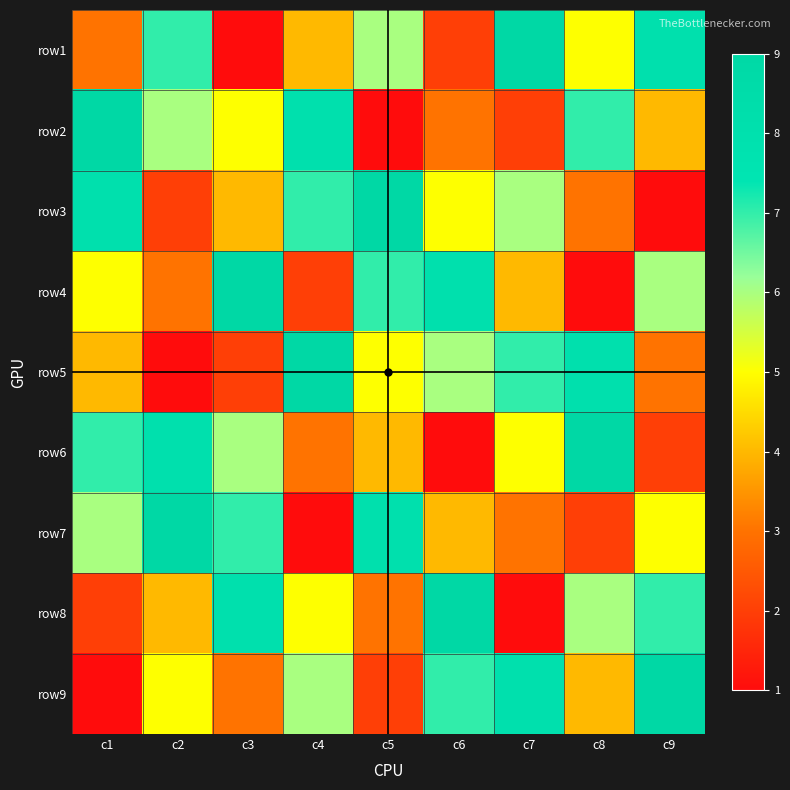

Reading left to right, extract all data points from this chart.

row1: c1=3	c2=7	c3=1	c4=4	c5=6	c6=2	c7=9	c8=5	c9=8
row2: c1=9	c2=6	c3=5	c4=8	c5=1	c6=3	c7=2	c8=7	c9=4
row3: c1=8	c2=2	c3=4	c4=7	c5=9	c6=5	c7=6	c8=3	c9=1
row4: c1=5	c2=3	c3=9	c4=2	c5=7	c6=8	c7=4	c8=1	c9=6
row5: c1=4	c2=1	c3=2	c4=9	c5=5	c6=6	c7=7	c8=8	c9=3
row6: c1=7	c2=8	c3=6	c4=3	c5=4	c6=1	c7=5	c8=9	c9=2
row7: c1=6	c2=9	c3=7	c4=1	c5=8	c6=4	c7=3	c8=2	c9=5
row8: c1=2	c2=4	c3=8	c4=5	c5=3	c6=9	c7=1	c8=6	c9=7
row9: c1=1	c2=5	c3=3	c4=6	c5=2	c6=7	c7=8	c8=4	c9=9